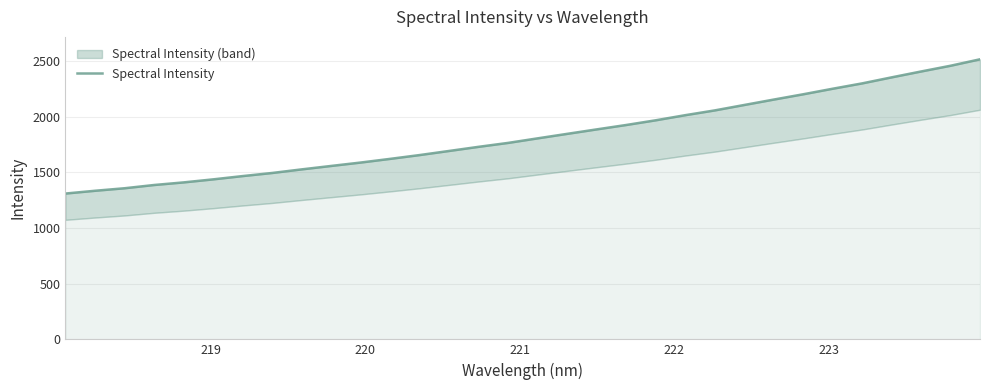

How many values are below 1804?

16